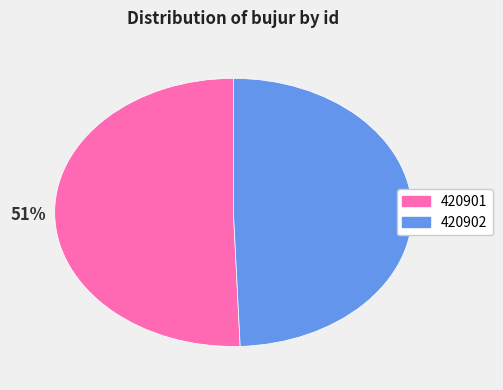

Is there a majority slice in this chart?

Yes